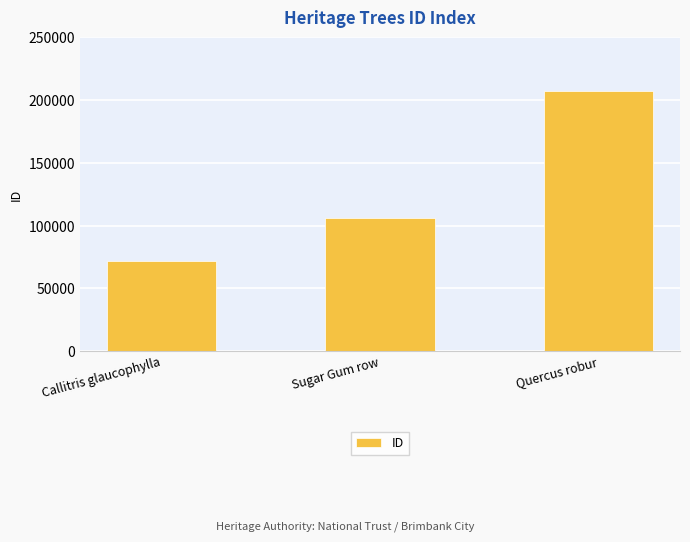

Between Sugar Gum row and Callitris glaucophylla, which is larger?

Sugar Gum row